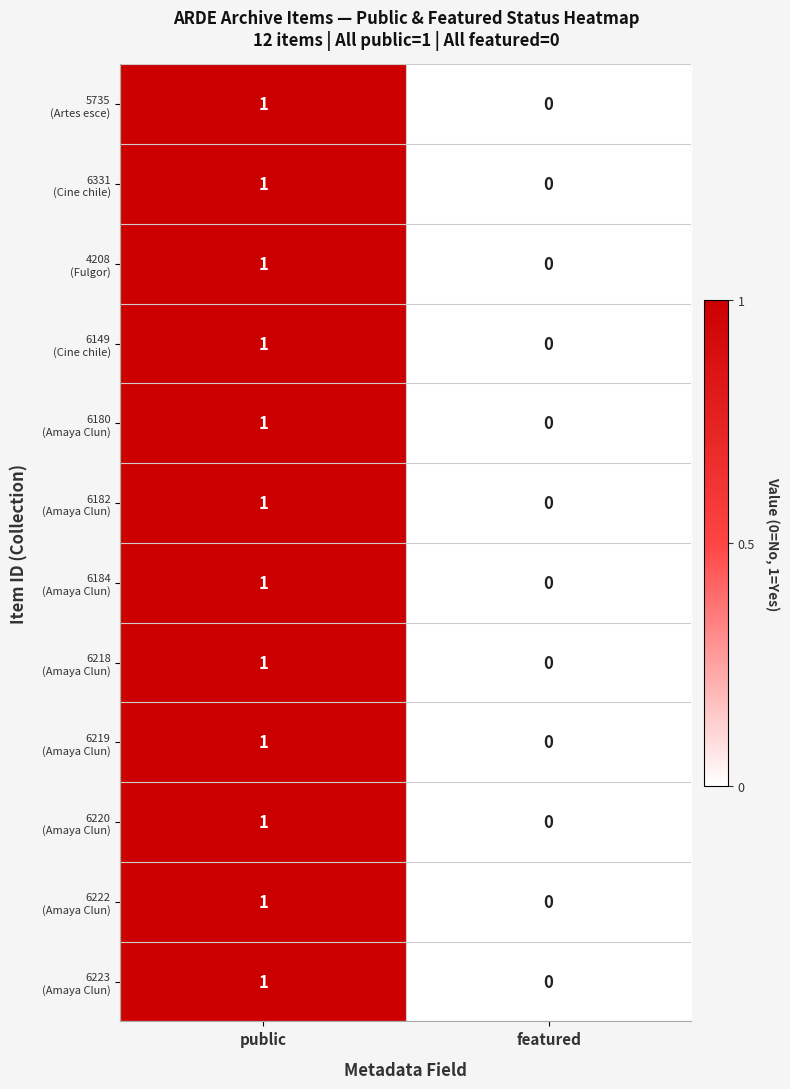

What is the total value across all series at public?

12